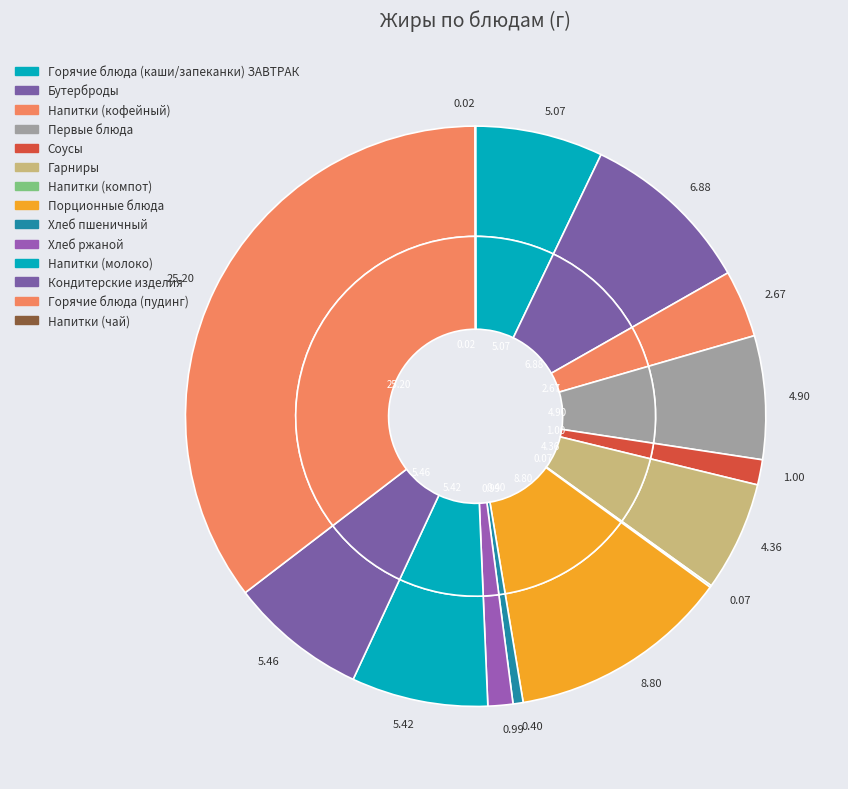

To the nearest percent, what is the combined percentage of Напитки (чай) and Соусы?

1%